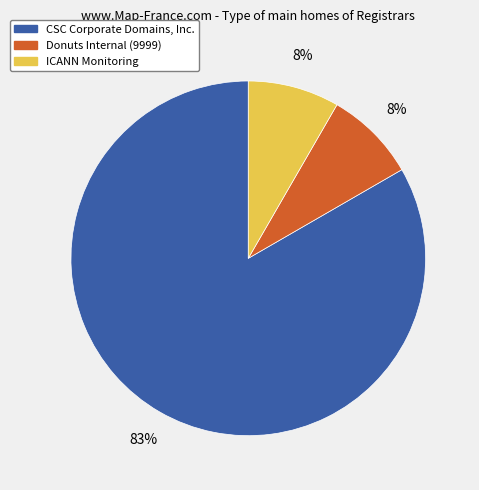

What percentage is the Donuts Internal (9999) slice, to the nearest percent?

8%